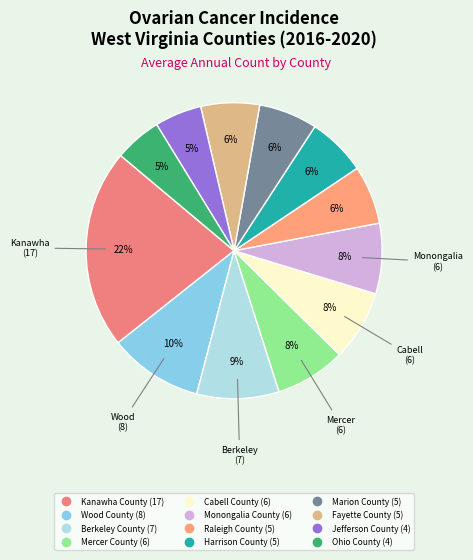

To the nearest percent, what percentage of the pie is Kanawha County?

22%